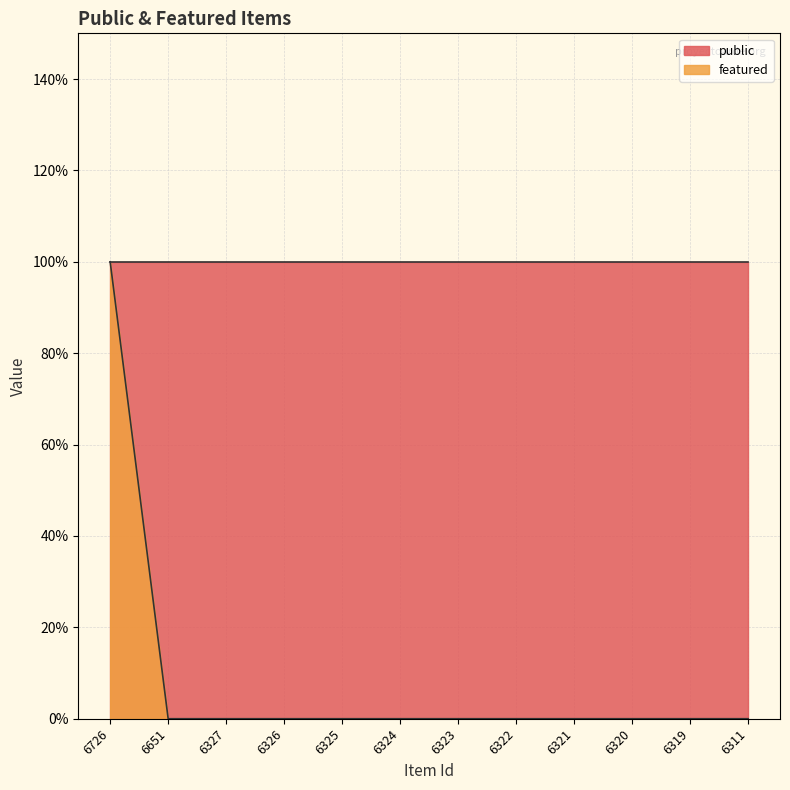

What is the greatest value displayed?

1